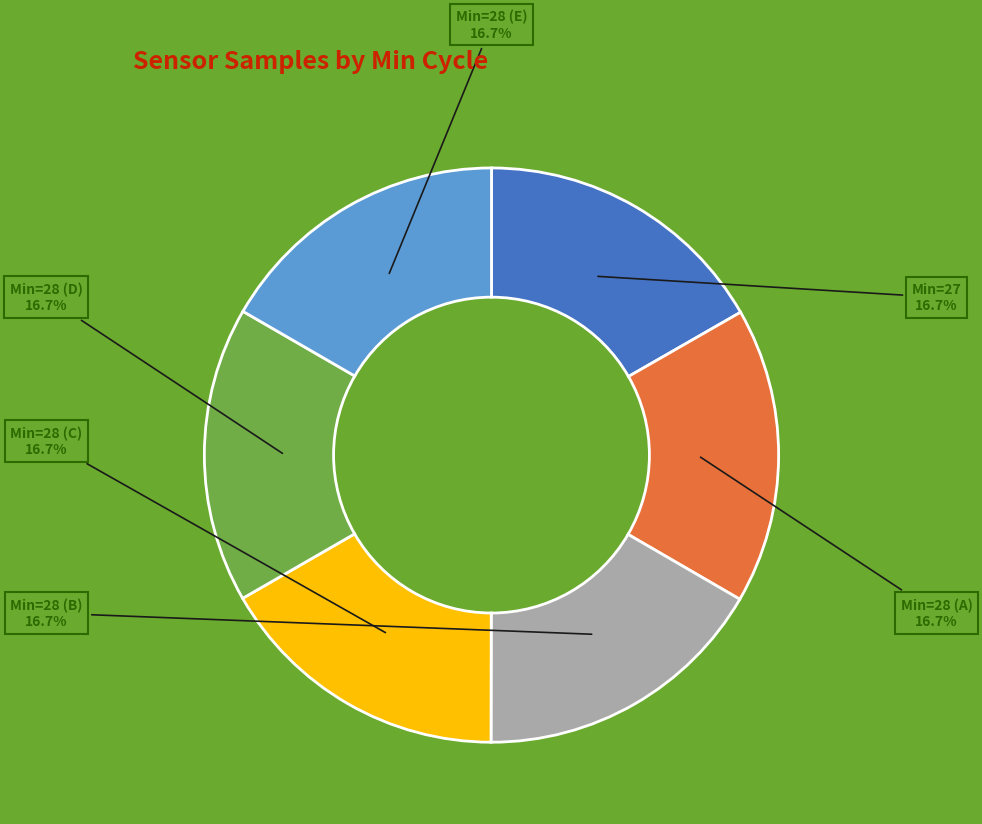

Is there any slice that represents more than half of the pie?

No